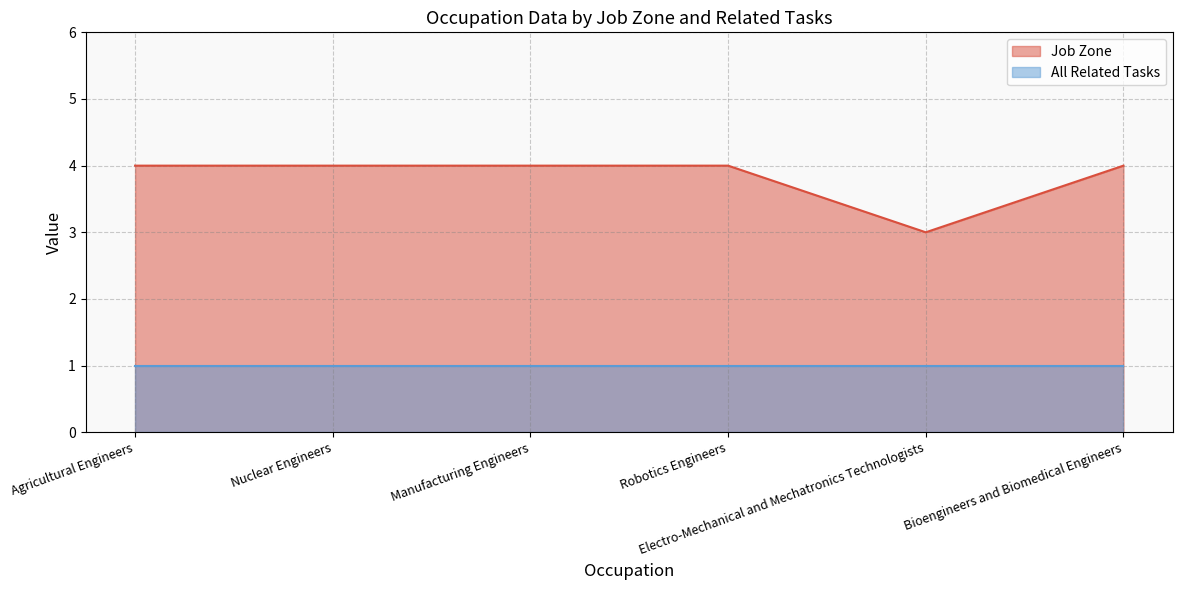

At which category does the data reach its first local valley?

Electro-Mechanical and Mechatronics Technologists